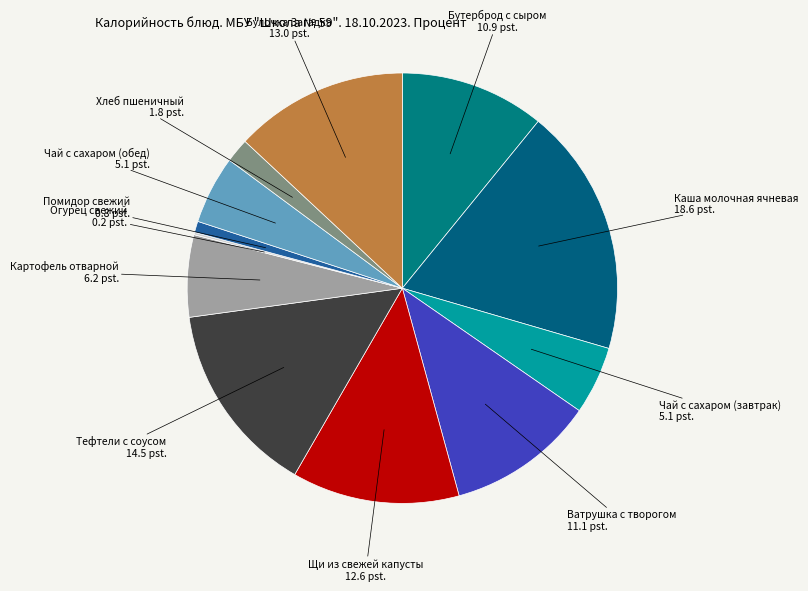

True or false: Помидор свежий accounts for 1% of the total.

True